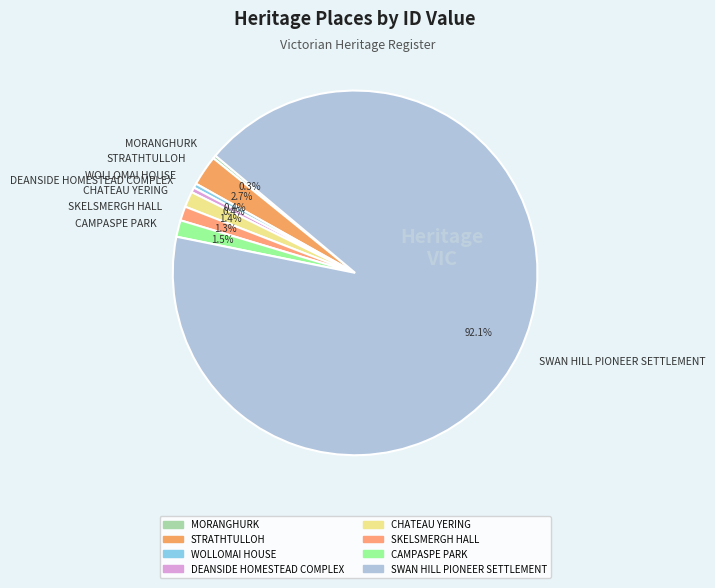

To the nearest percent, what is the difference between the largest and smallest slice percentages?

92%